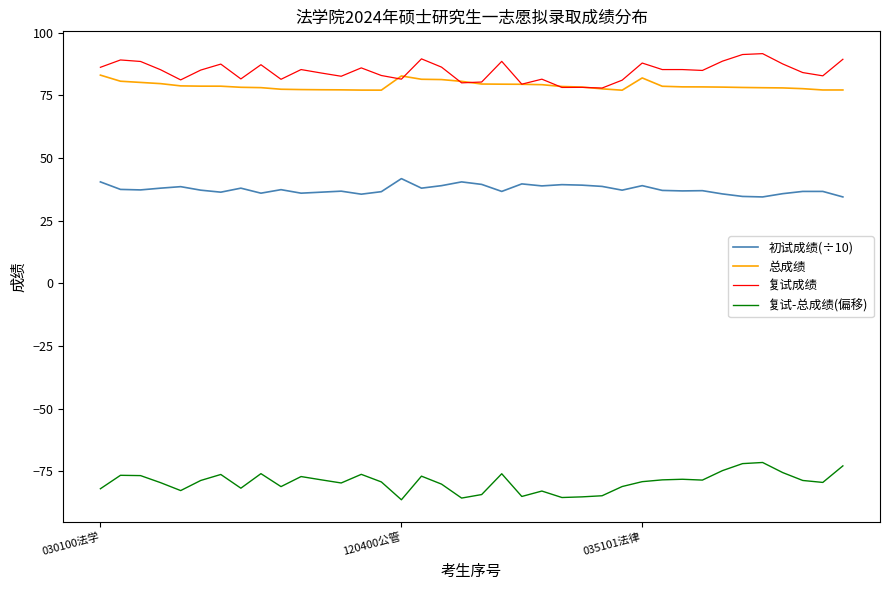

Rank the series by their maximum value, from lowest to highest.

复试-总成绩(偏移), 初试成绩(÷10), 总成绩, 复试成绩